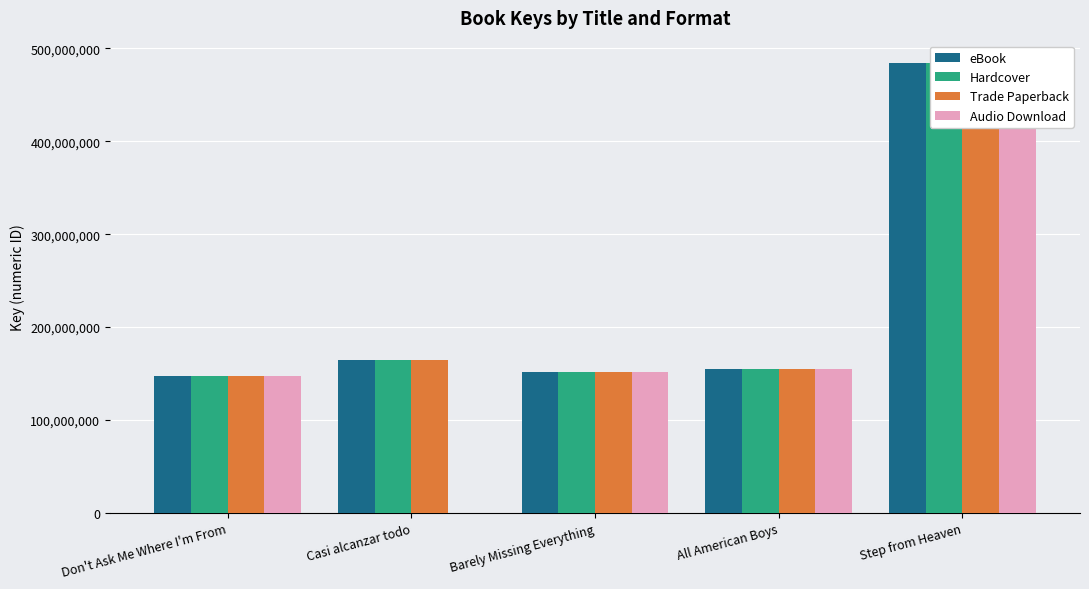

Which has a higher value, Barely Missing Everything or Don't Ask Me Where I'm From?

Barely Missing Everything